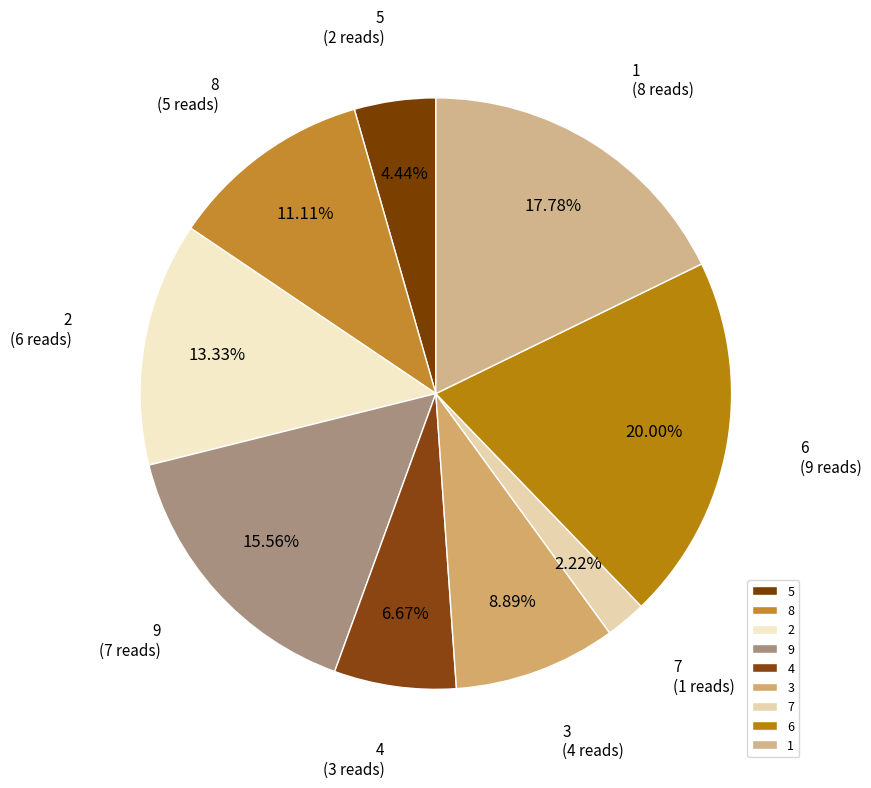

Which category has the biggest portion of the pie?

6